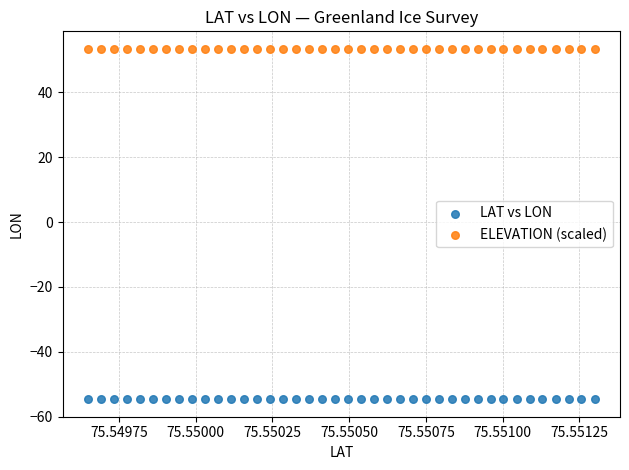

Which series reaches the maximum Y coordinate?

ELEVATION (scaled)